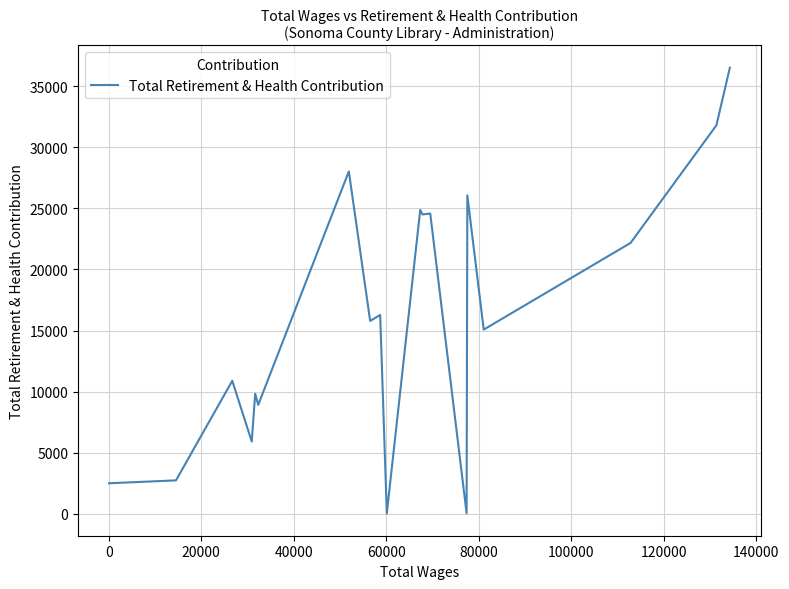

What is the difference between the maximum and minimum values?

36519